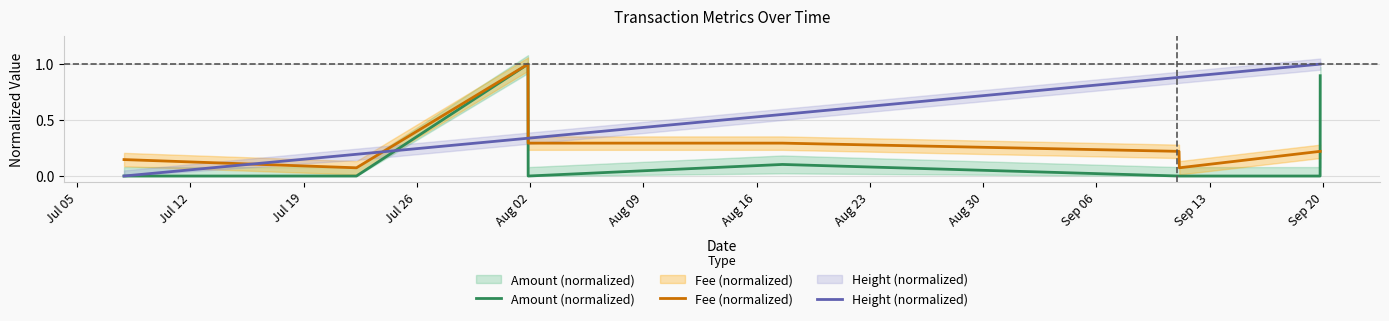

Reading right to left, transcribe all the data shown in this chart.

Amount (normalized): 0.9	0.0	0.0	0.0	0.1	0.0	1.0	0.0	0.0
Fee (normalized): 0.2	0.2	0.1	0.2	0.3	0.3	1.0	0.1	0.1
Height (normalized): 1.0	1.0	0.9	0.9	0.6	0.3	0.3	0.2	0.0